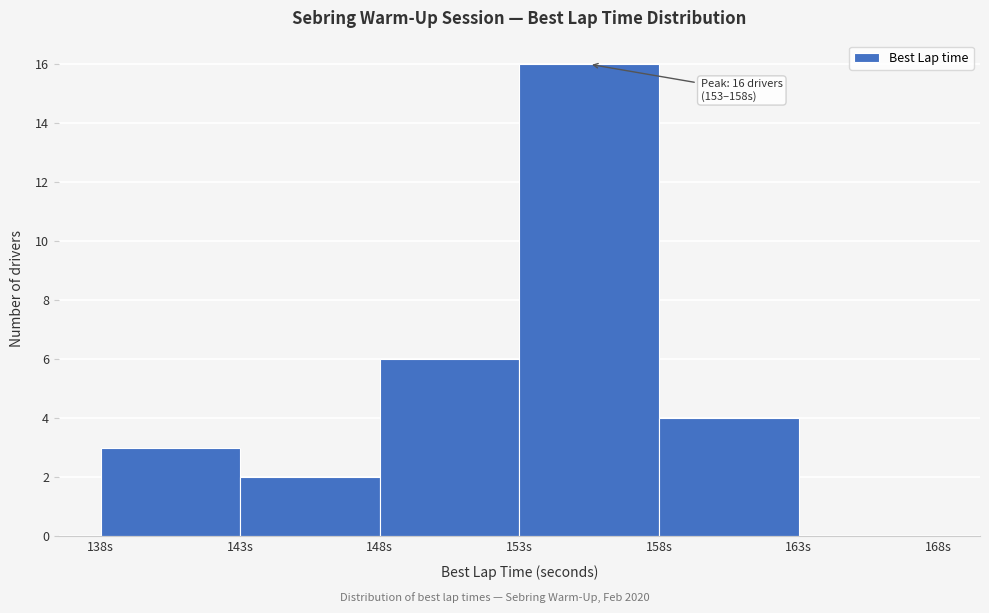

Over which range of the x-axis is the bar tallest?

153 to 158